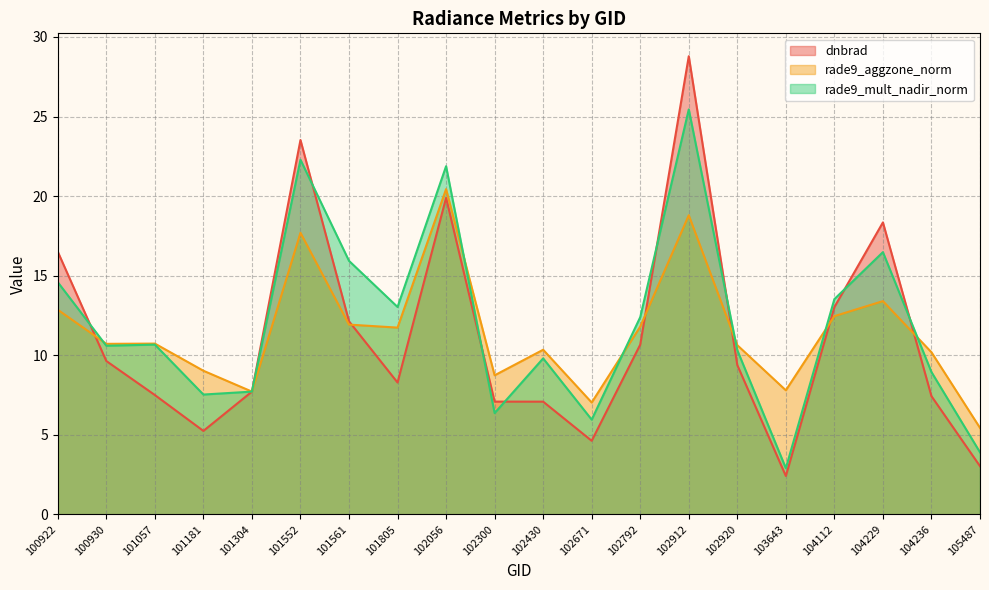

What is the lowest value of the dnbrad series?

2.4